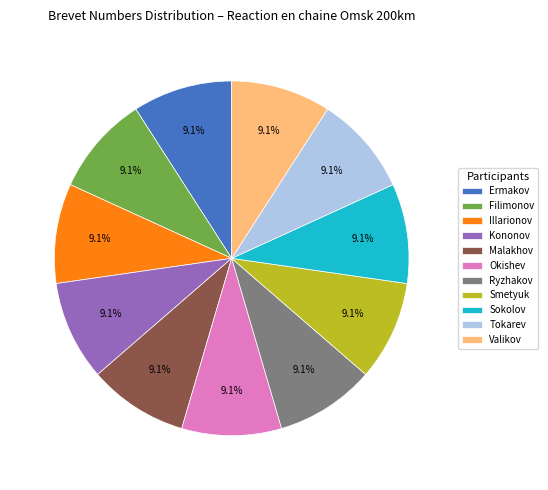

Approximately how many times larger is the value at Malakhov compared to Filimonov?

1.0